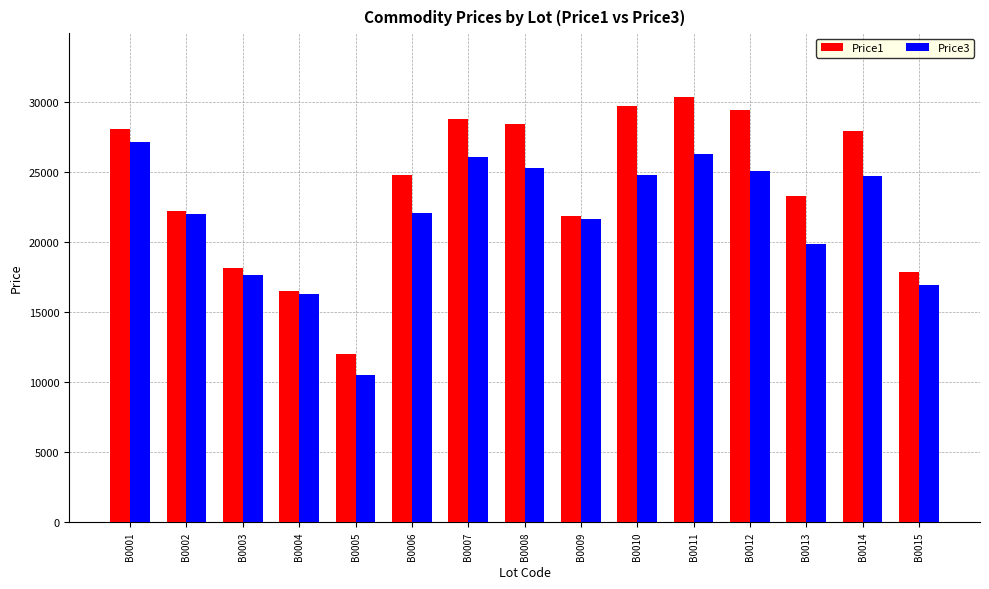

What is the difference between the Price3 values at B0009 and B0008?

3630